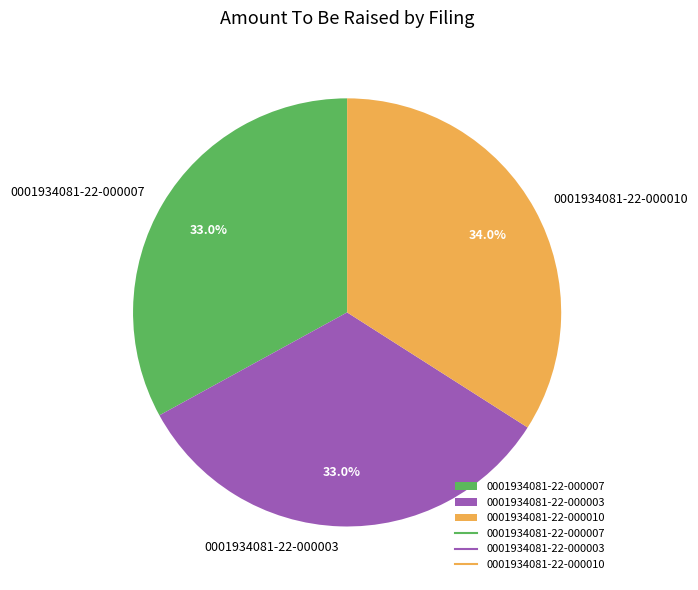

How many segments does this pie chart have?

3